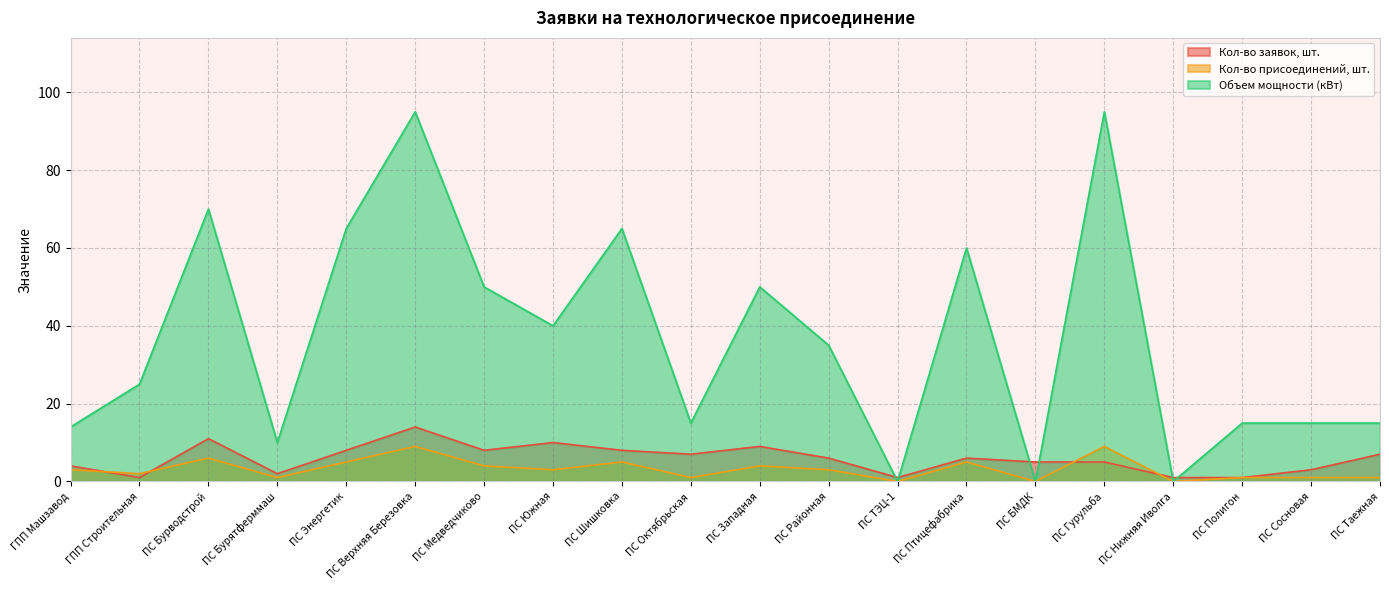

At which category does the chart reach its peak across all series?

ПС Верхняя Березовка